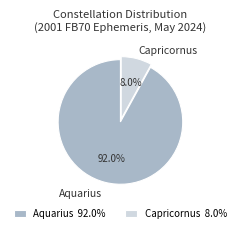

Which has a higher value, Aquarius 92.0% or Capricornus 8.0%?

Aquarius 92.0%